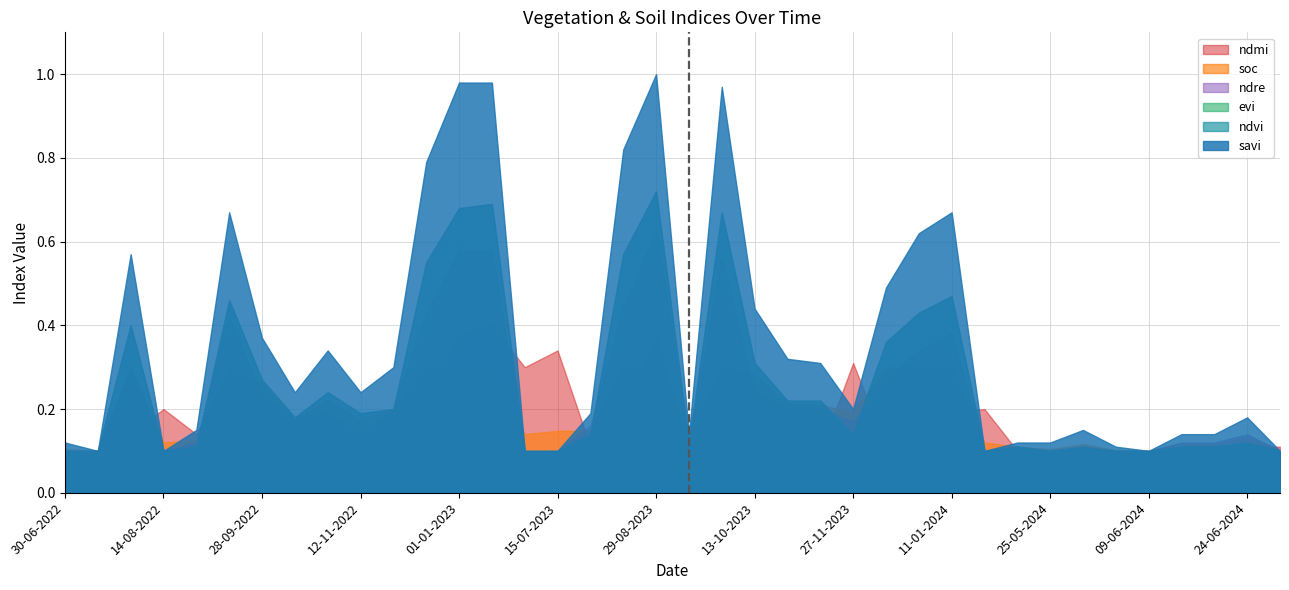

Where is soc nearest to the value 0?

15-07-2022